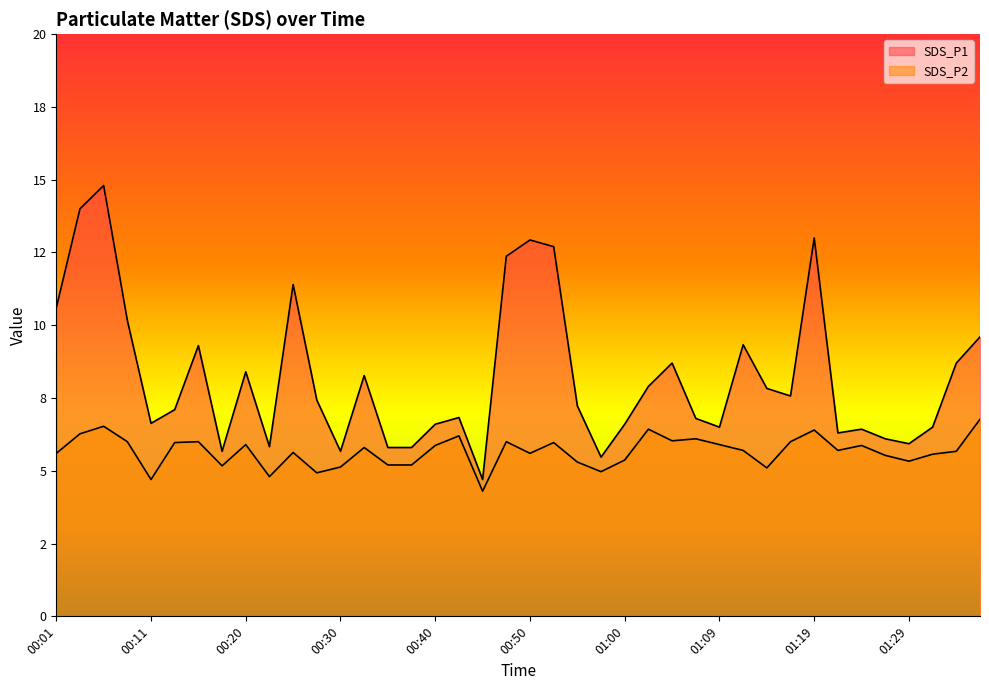

The value of SDS_P1 at 00:52 is 18.9. True or false?

False